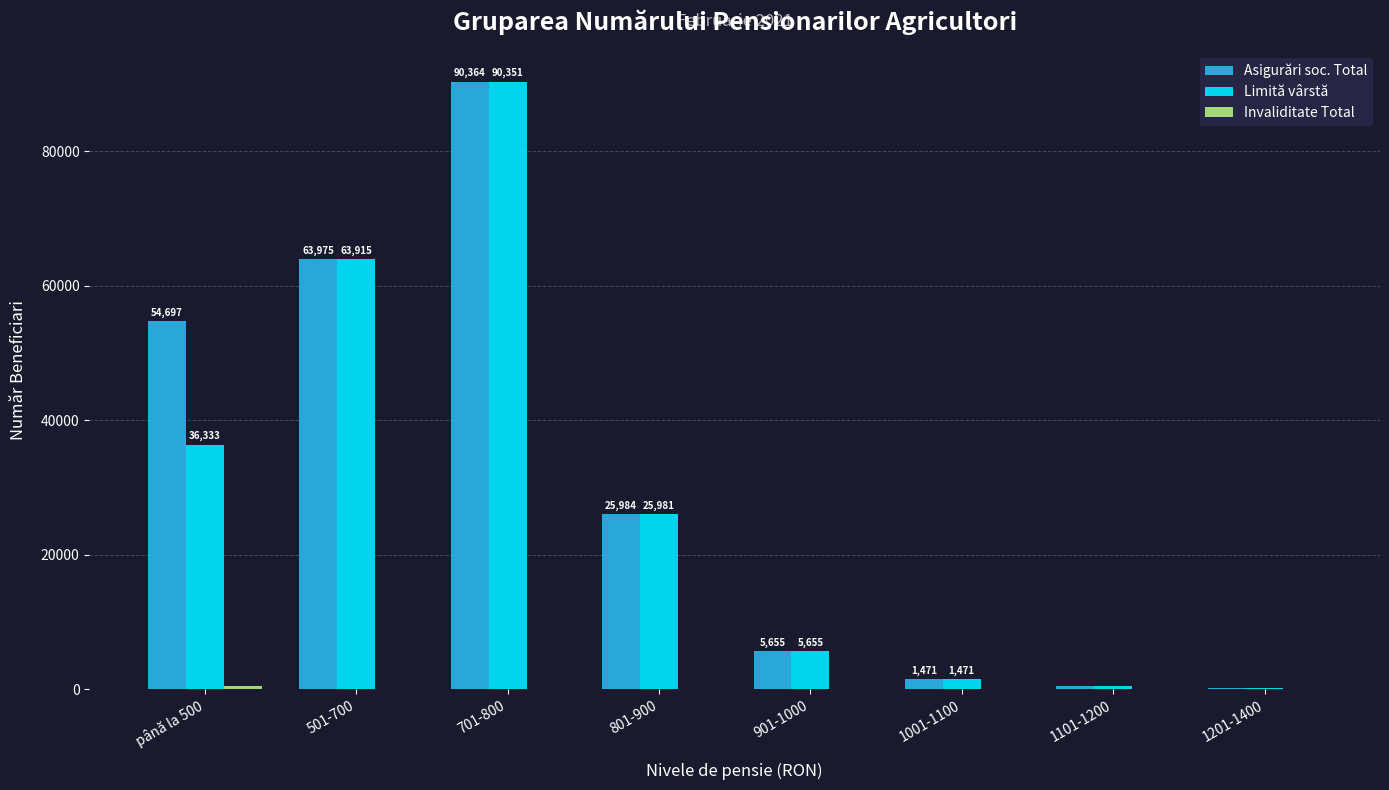

True or false: Limită vârstă has a value of 14474 at până la 500.

False